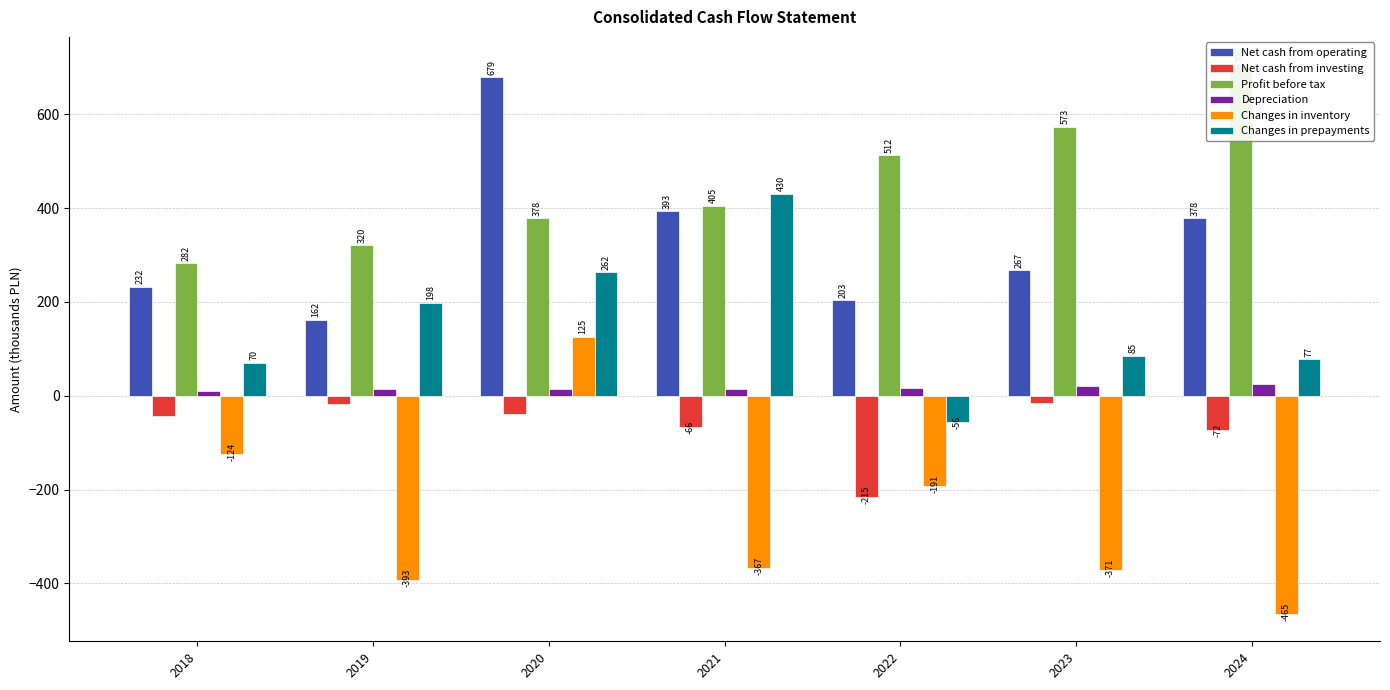

What is the difference between the maximum and minimum values in the Net cash from operating series?

517.3